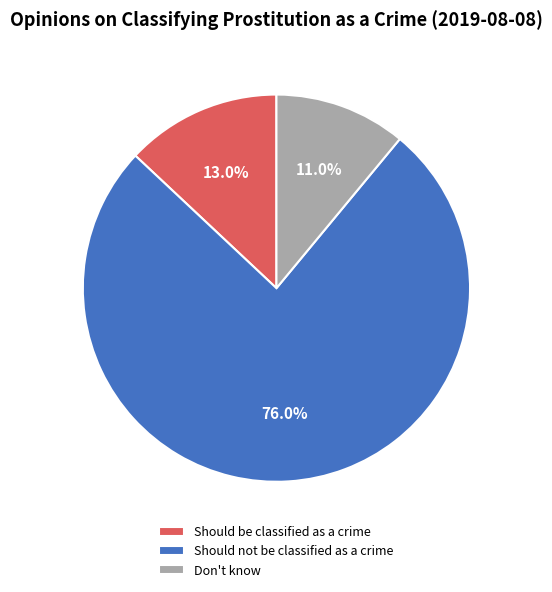

Which slice is the smallest?

Don't know